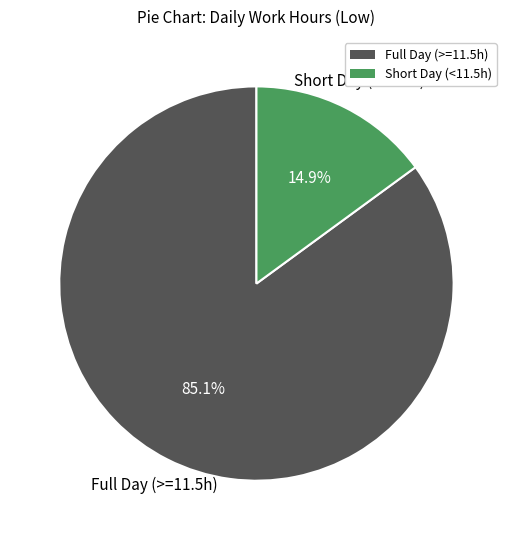

Does any single category account for the majority?

Yes